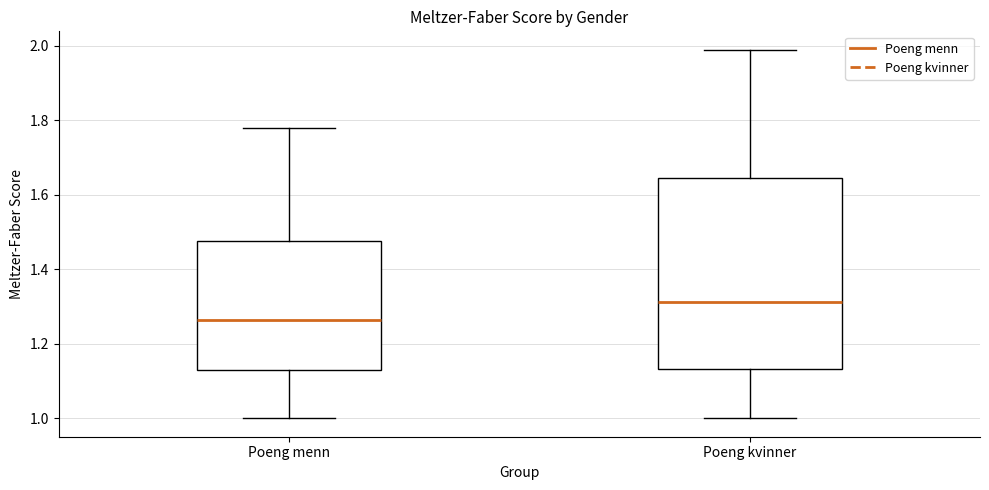

Where does the upper whisker of the box for Poeng menn end on the y-axis? The values are not printed on the chart, so give them approximately, as read against the axis.

1.78